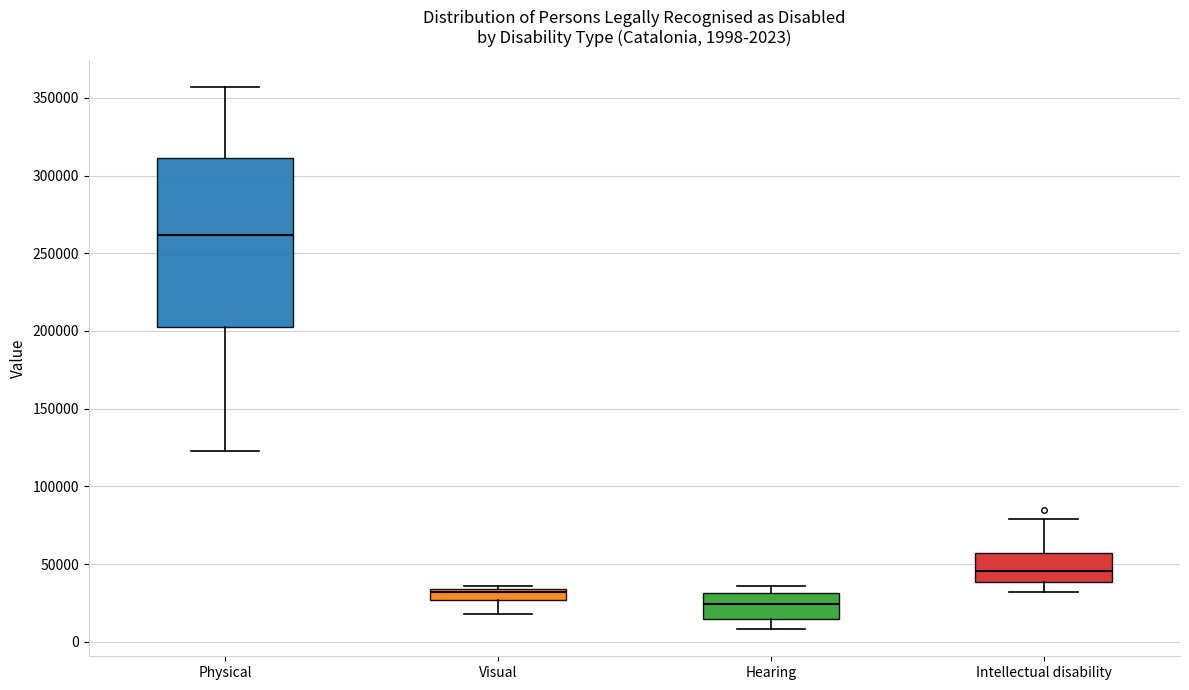

Which box is the tallest, from its lower edge to its upper edge?

Physical